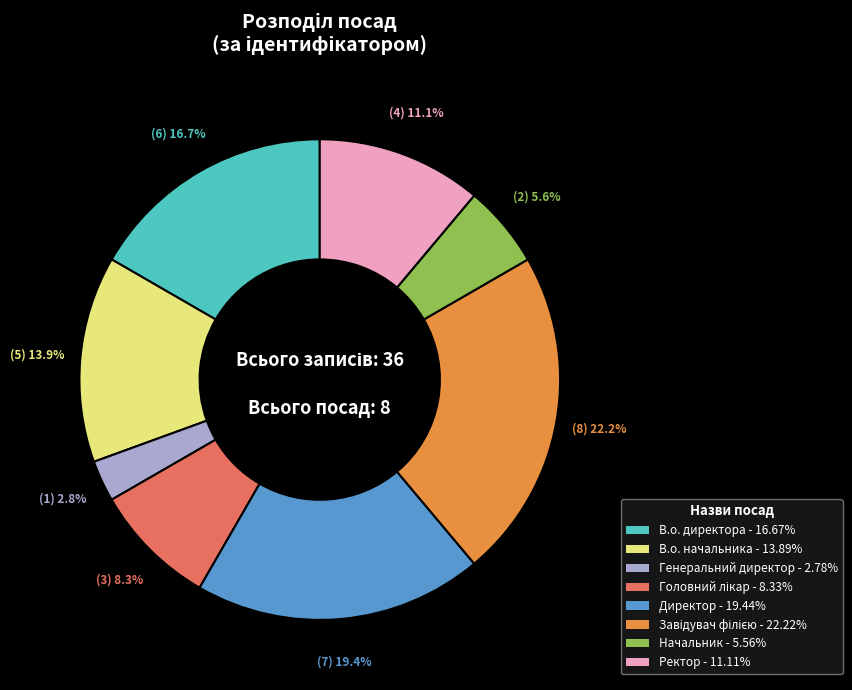

How many segments does this pie chart have?

8